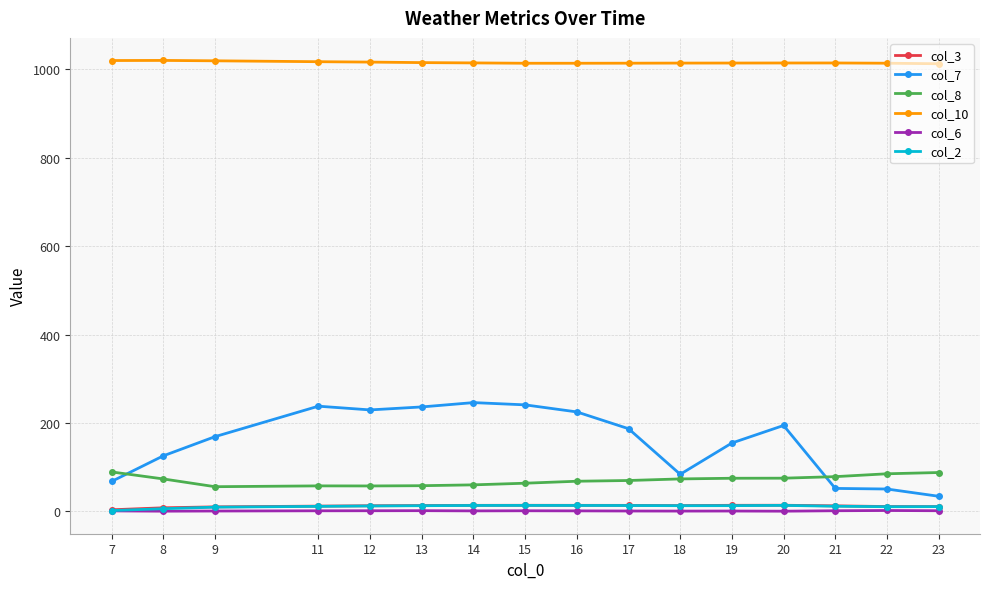

Which series has the widest spread of values?

col_7